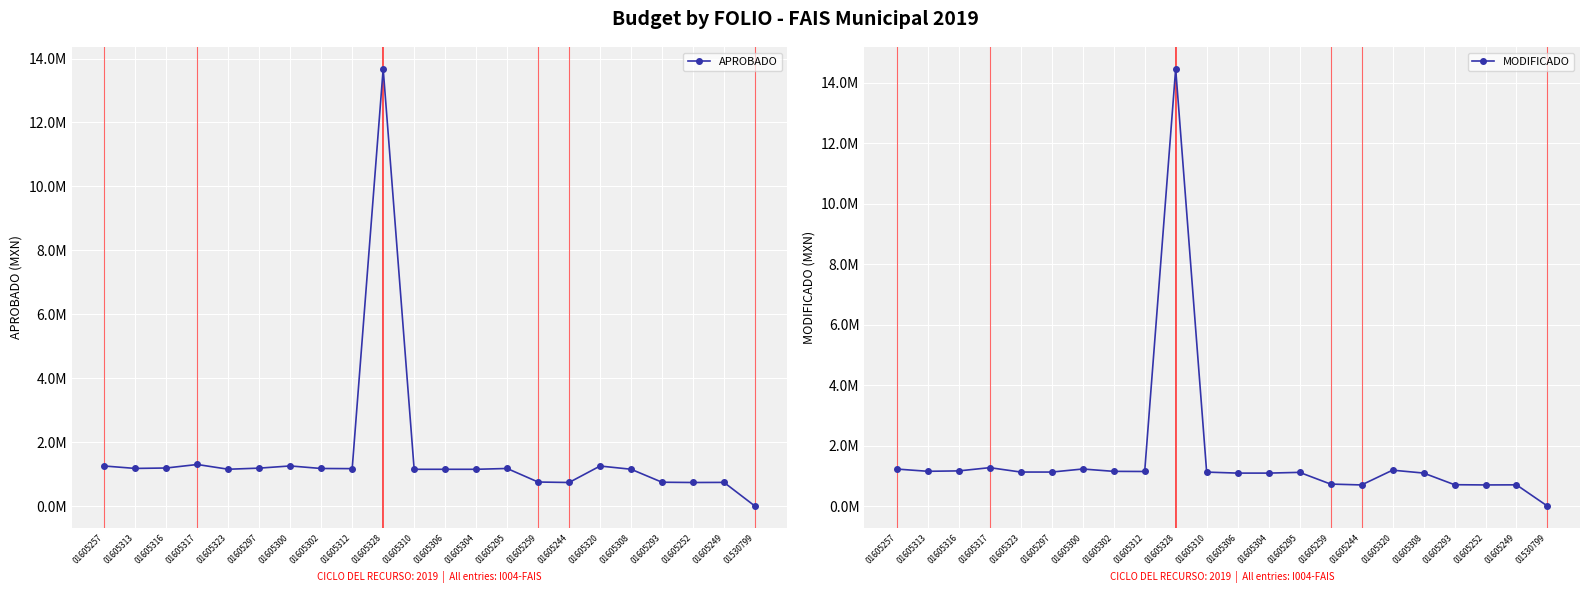

At which category is the sum across all series the highest?

01605328